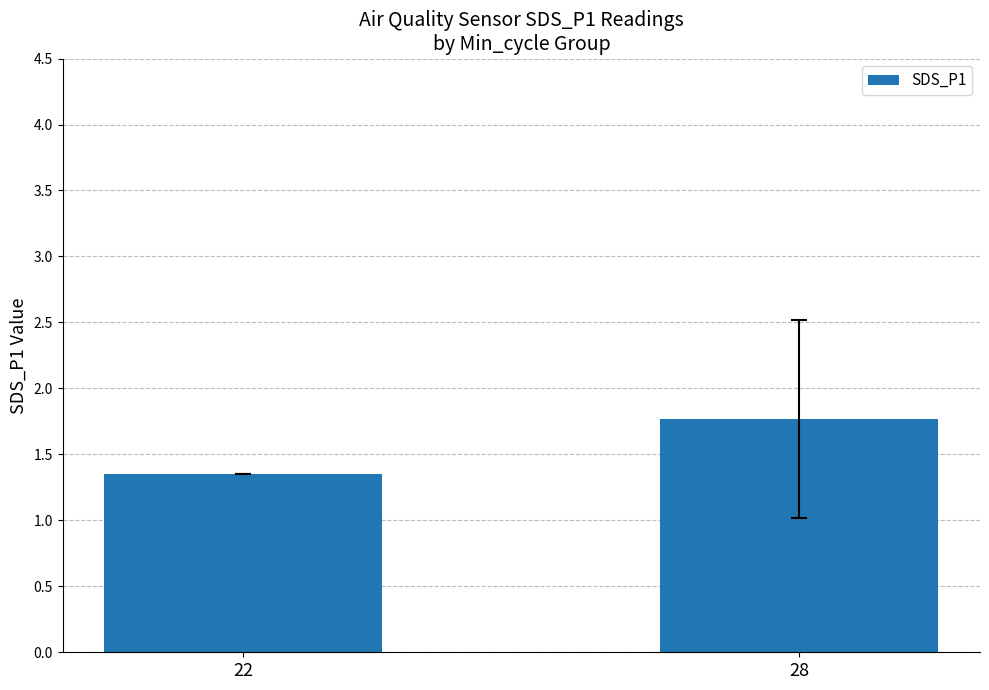

How many bars are there in total?

2